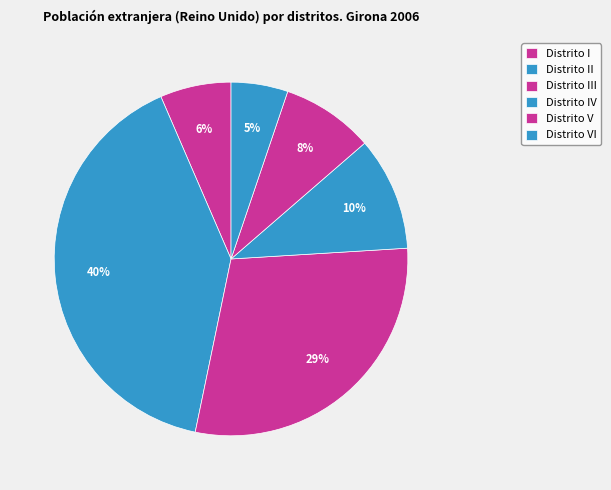

Between Distrito II and Distrito VI, which is larger?

Distrito II